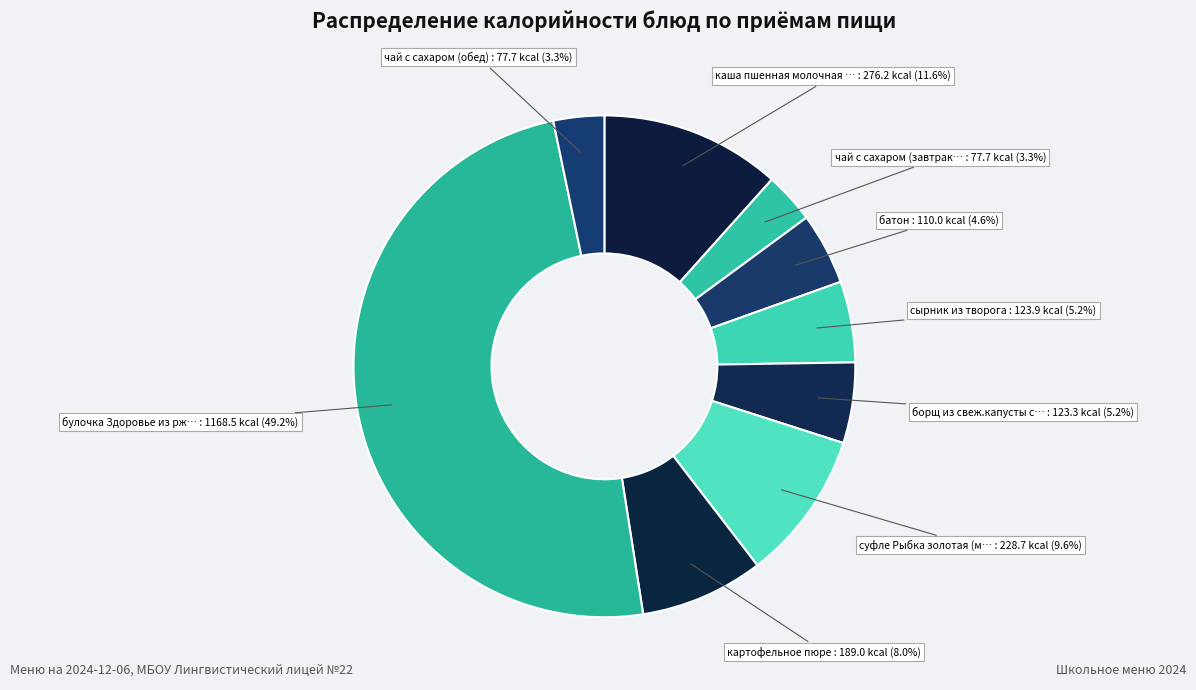

How many segments does this pie chart have?

9